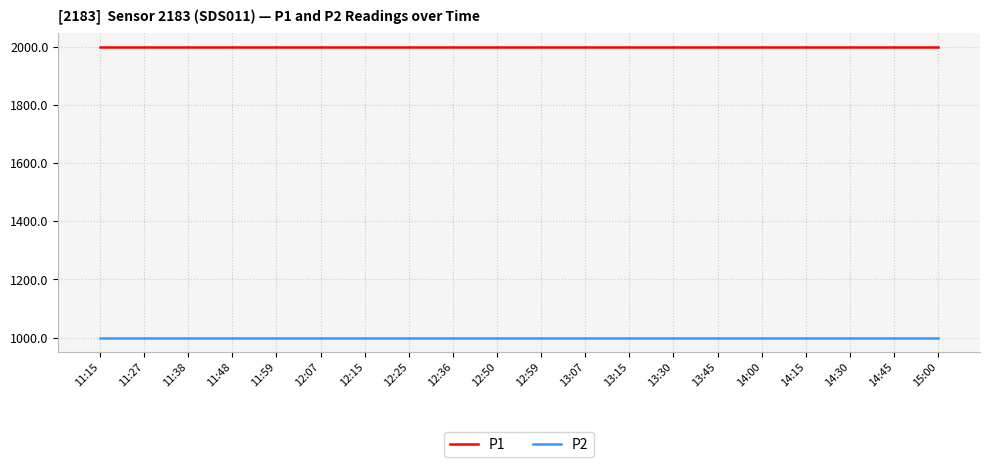

True or false: P2 has a value of 1760.6 at 12:36.

False